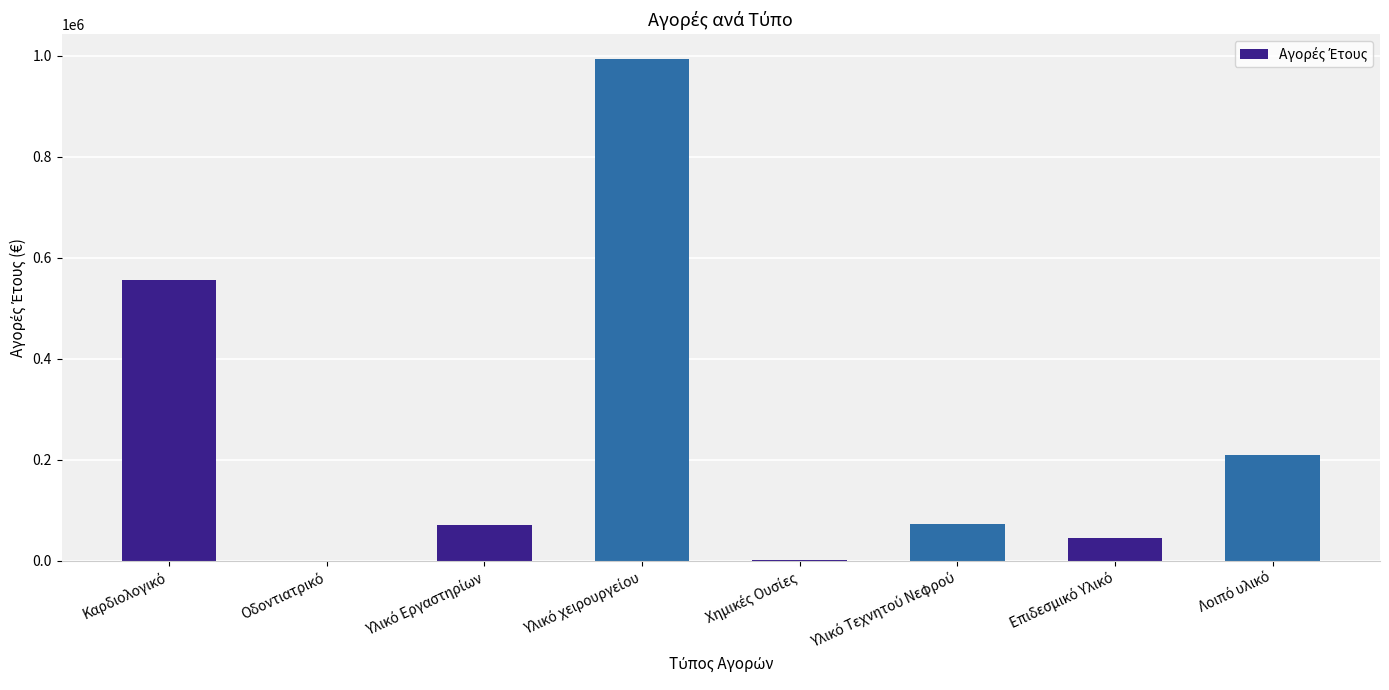

What is the sum of all values?

1952747.3